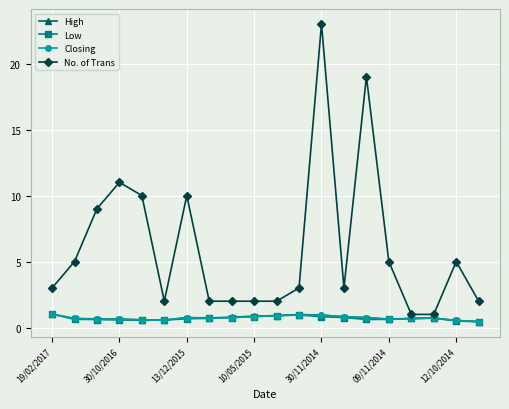

Which series has the largest total across all categories?

No. of Trans